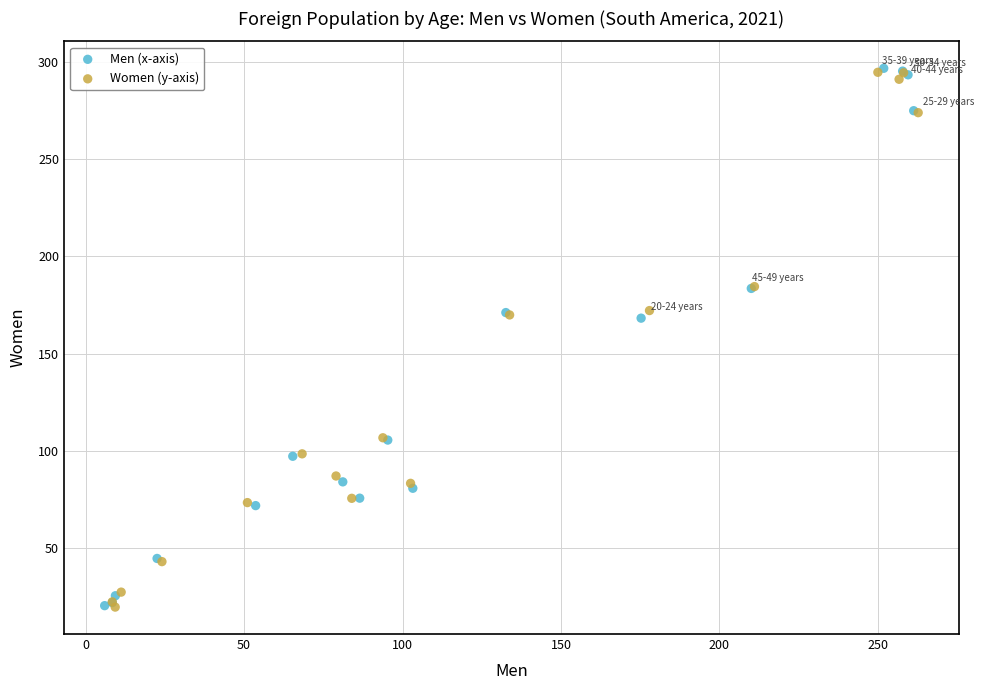

Which series has the largest Y range (max minus min)?

Men (x-axis)